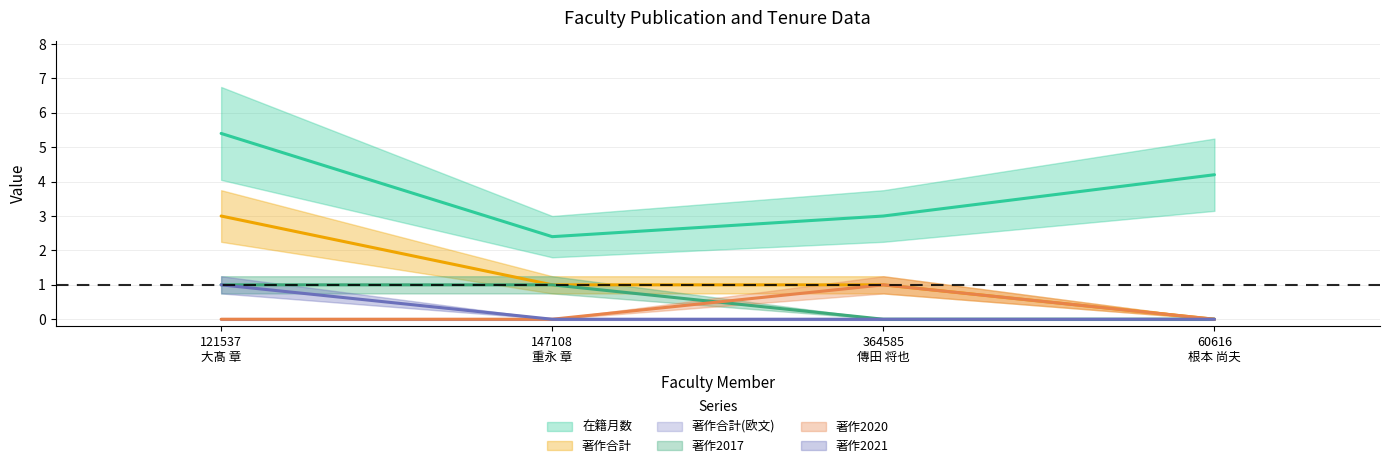

How many data points does each series have?

4